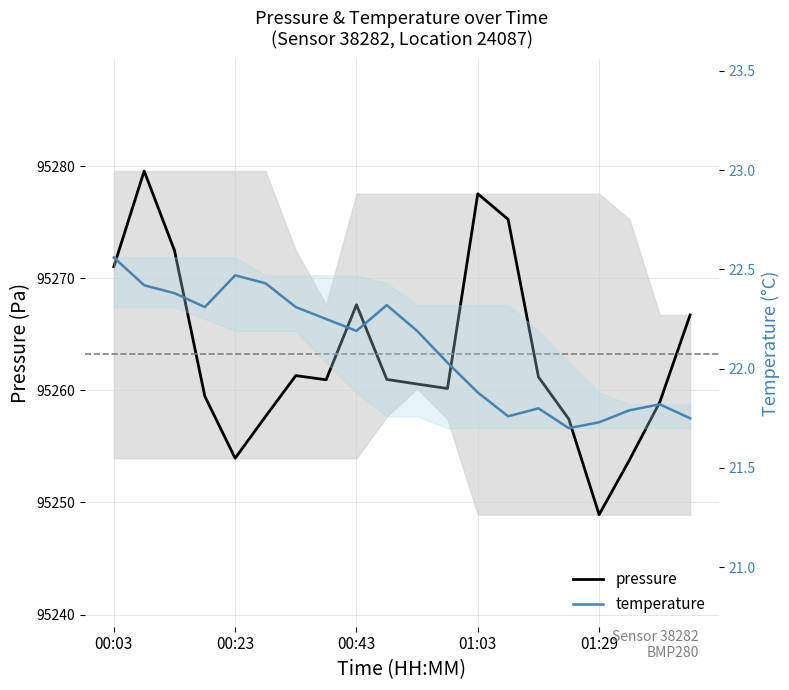

Between 5 and 8, which series saw the biggest shift?

pressure